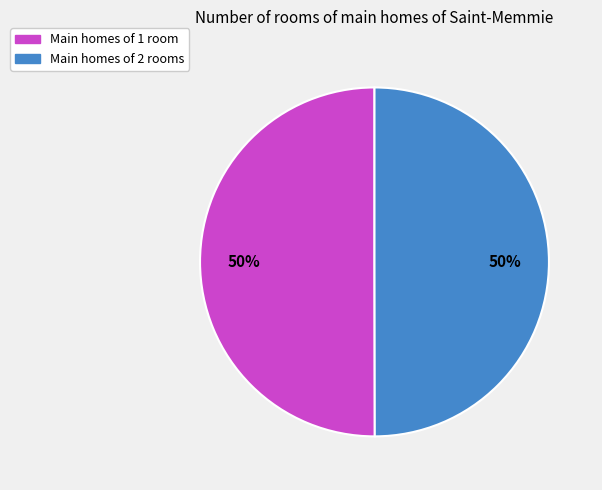

Count the number of slices in the pie.

2